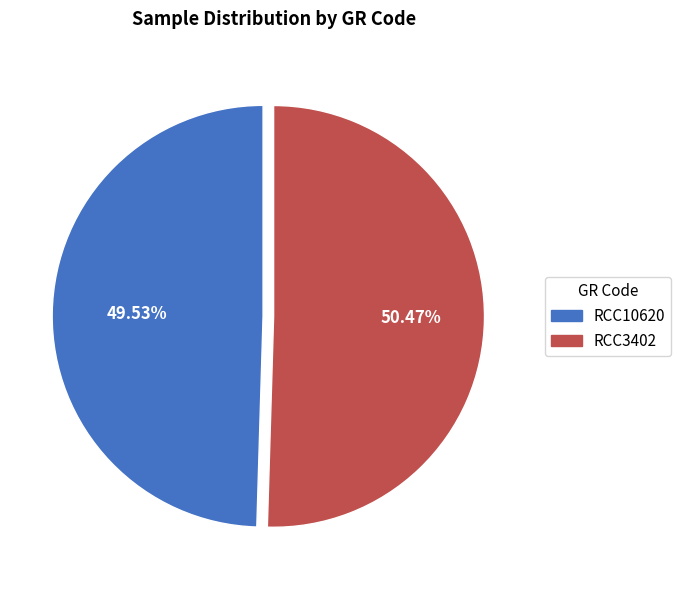

Which slice represents more than half of the pie?

RCC3402